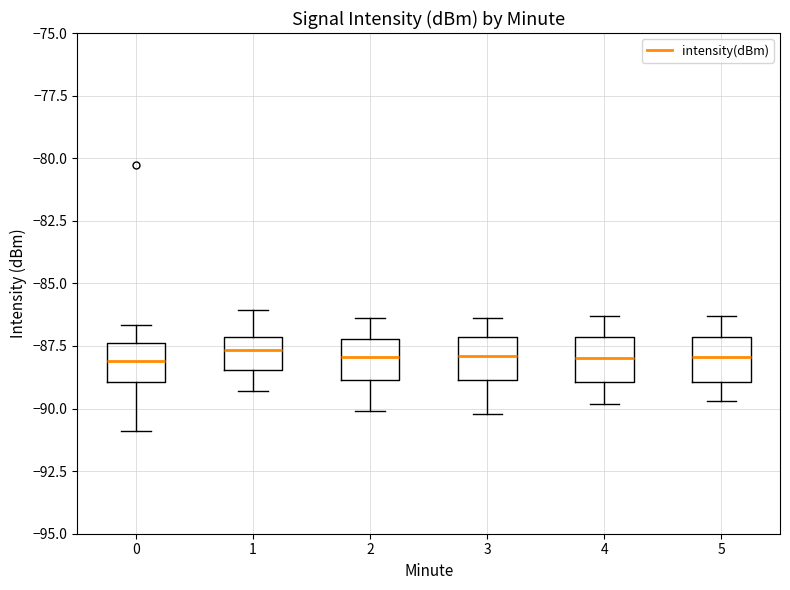

Reading left to right, read every box against the y-axis: the position of its median line, the range the box covers, and the ends of its whiskers. The values are not printed on the chart, so give them approximately, as read against the axis.

0: median -88.0, box -89.0 to -87.5, whiskers -91.0 to -86.5
1: median -87.5, box -88.5 to -87.0, whiskers -89.5 to -86.0
2: median -88.0, box -89.0 to -87.0, whiskers -90.0 to -86.5
3: median -88.0, box -89.0 to -87.0, whiskers -90.0 to -86.5
4: median -88.0, box -89.0 to -87.0, whiskers -90.0 to -86.5
5: median -88.0, box -89.0 to -87.0, whiskers -89.5 to -86.5